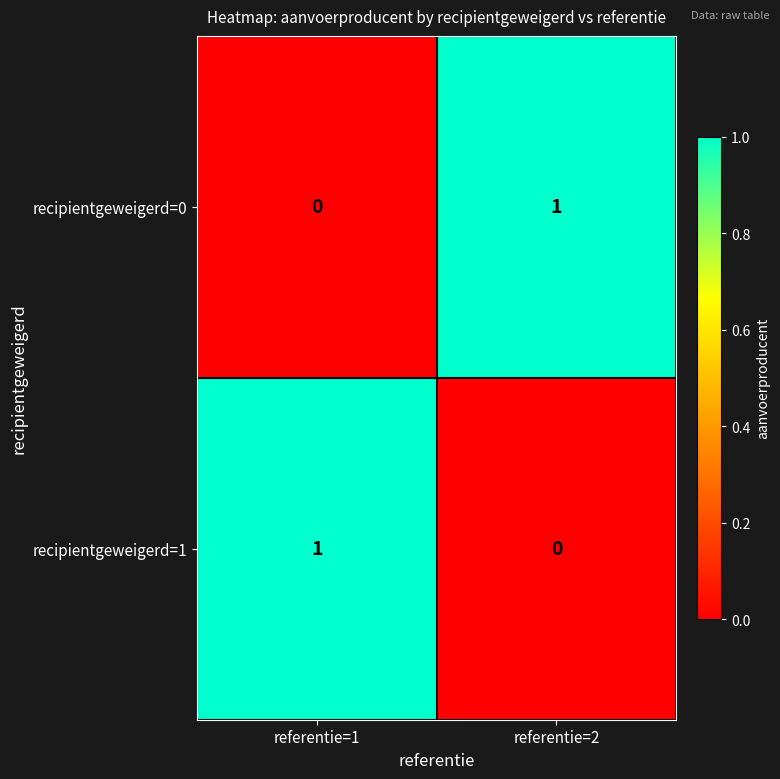

The recipientgeweigerd=0 series shows -1 at referentie=1. True or false?

False